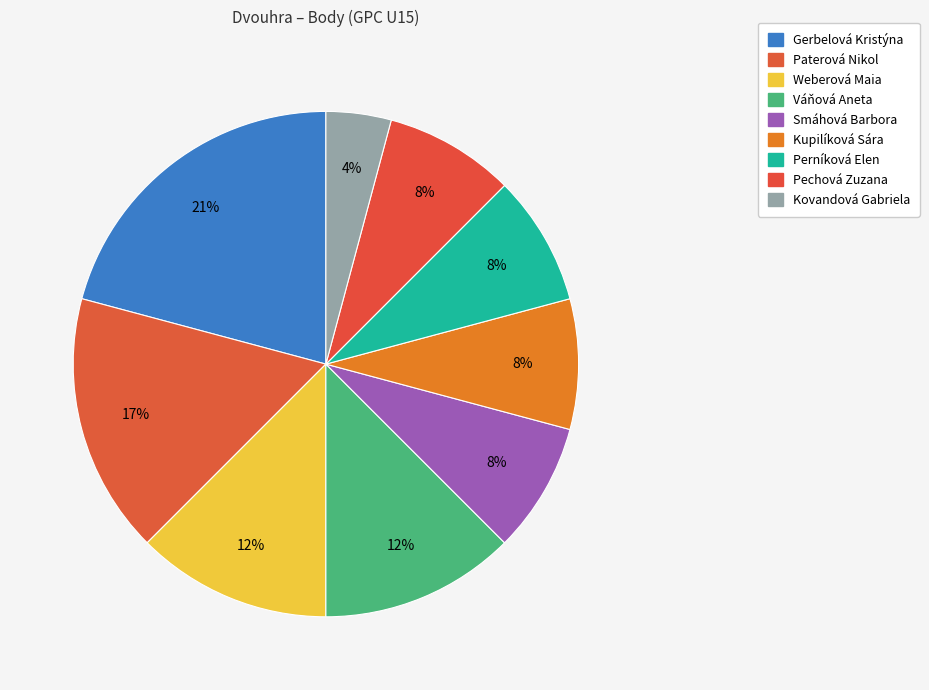

How many slices are in this pie chart?

9